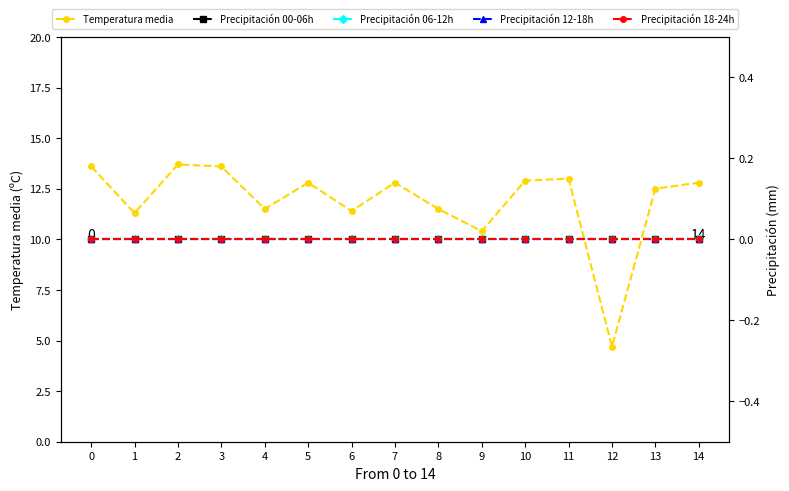

Reading right to left, extract all data points from this chart.

Temperatura media: 14=12.8	13=12.5	12=4.7	11=13.0	10=12.9	9=10.4	8=11.5	7=12.8	6=11.4	5=12.8	4=11.5	3=13.6	2=13.7	1=11.3	0=13.6
Precipitación 00-06h: 14=0.0	13=0.0	12=0.0	11=0.0	10=0.0	9=0.0	8=0.0	7=0.0	6=0.0	5=0.0	4=0.0	3=0.0	2=0.0	1=0.0	0=0.0
Precipitación 06-12h: 14=0.0	13=0.0	12=0.0	11=0.0	10=0.0	9=0.0	8=0.0	7=0.0	6=0.0	5=0.0	4=0.0	3=0.0	2=0.0	1=0.0	0=0.0
Precipitación 12-18h: 14=0.0	13=0.0	12=0.0	11=0.0	10=0.0	9=0.0	8=0.0	7=0.0	6=0.0	5=0.0	4=0.0	3=0.0	2=0.0	1=0.0	0=0.0
Precipitación 18-24h: 14=0.0	13=0.0	12=0.0	11=0.0	10=0.0	9=0.0	8=0.0	7=0.0	6=0.0	5=0.0	4=0.0	3=0.0	2=0.0	1=0.0	0=0.0